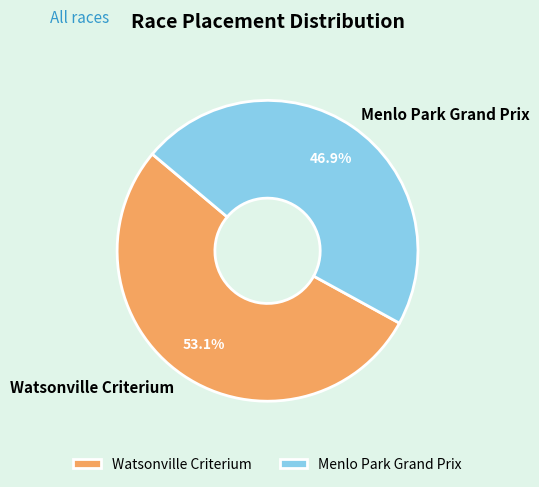

Approximately how many times larger is the value at Menlo Park Grand Prix compared to Watsonville Criterium?

0.9